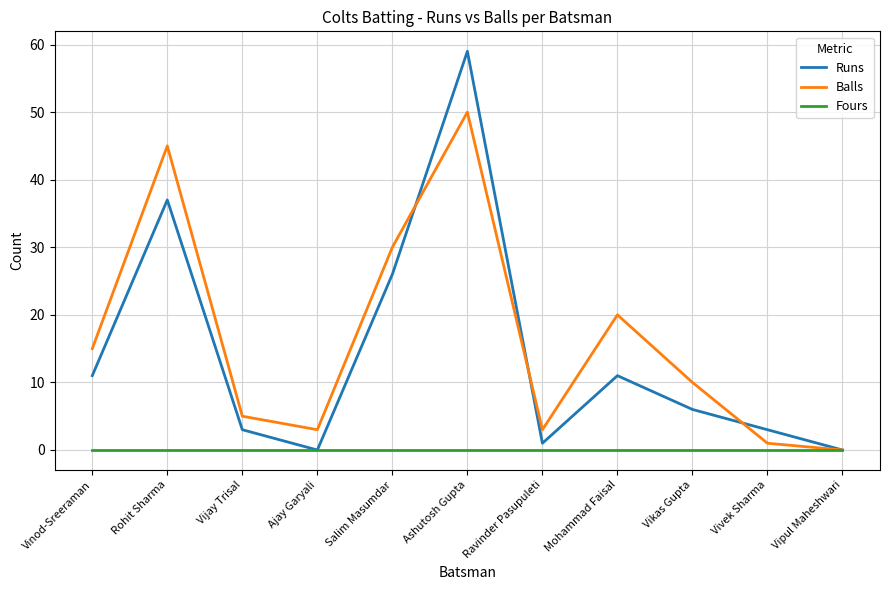

The Runs series shows 11 at Mohammad Faisal. True or false?

True